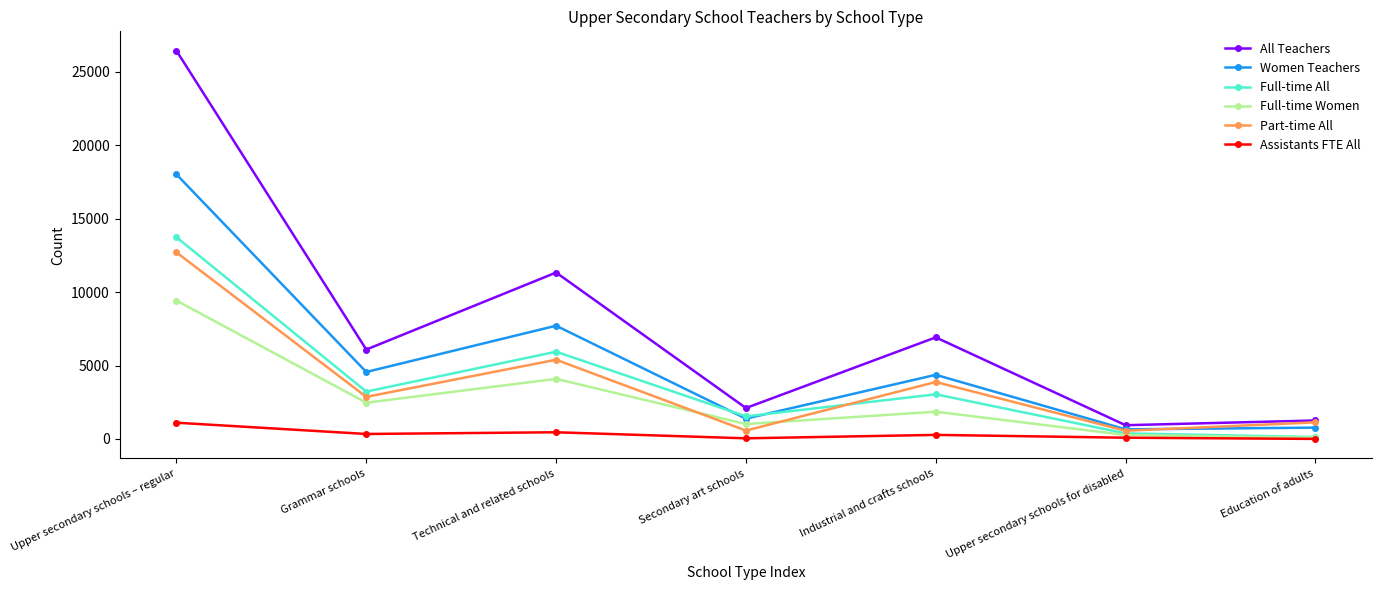

The All Teachers series shows 6917.0 at Industrial and crafts schools. True or false?

True